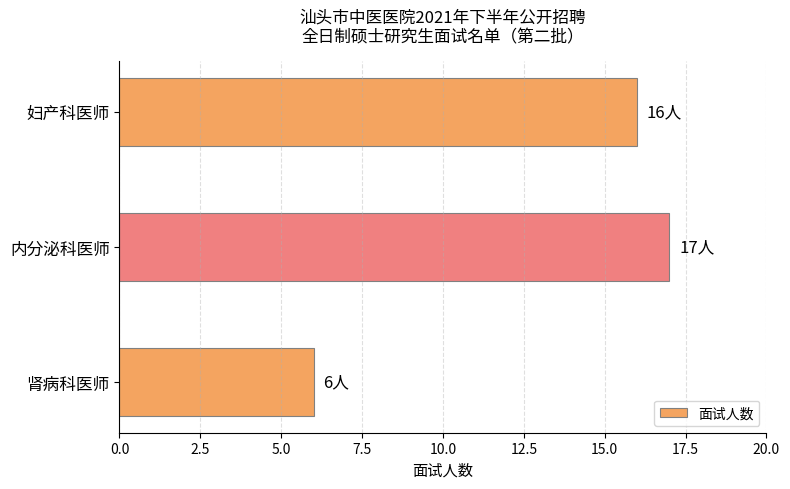

Are the bars grouped side by side (vs. stacked)?

No